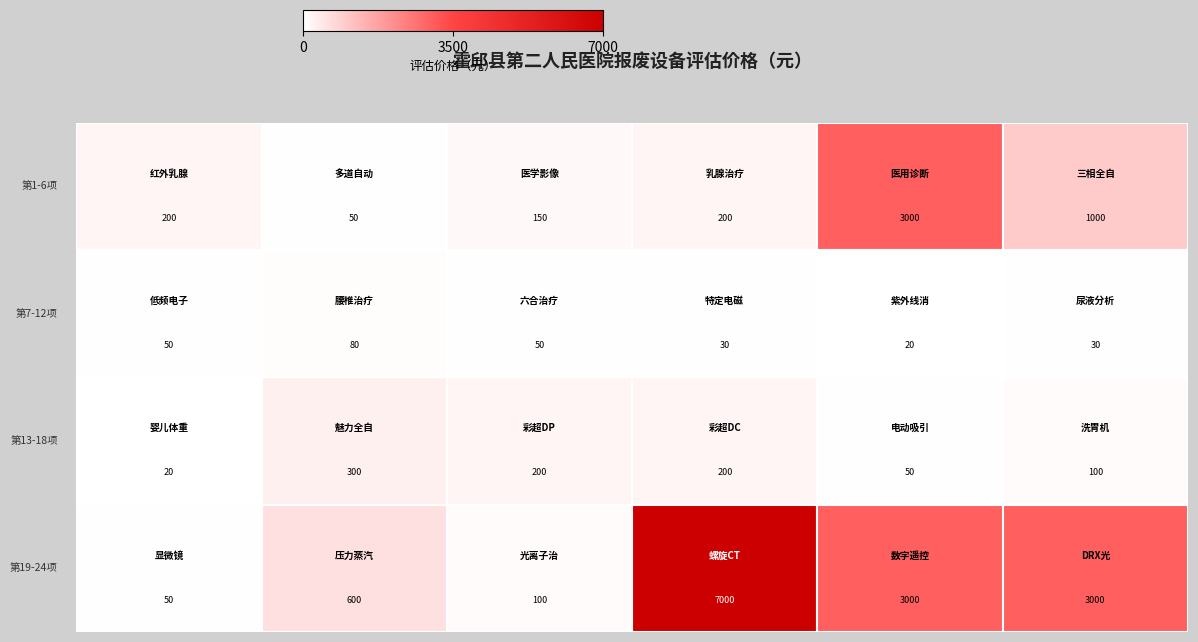

What is the greatest value displayed?

7000